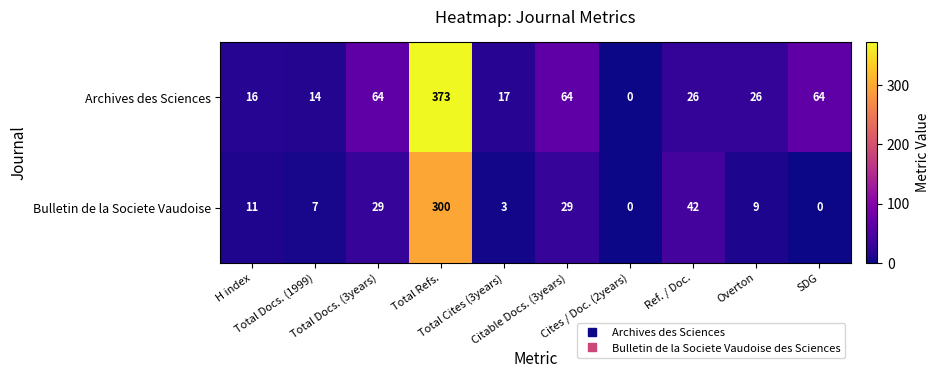

What is the total value across all series at Overton?

35